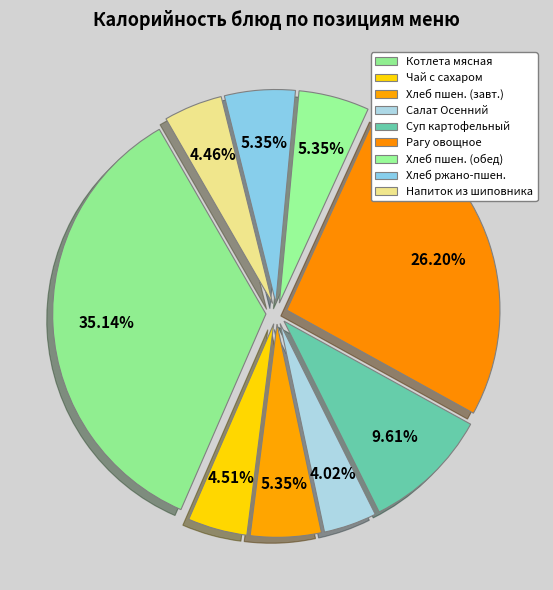

How many segments does this pie chart have?

9